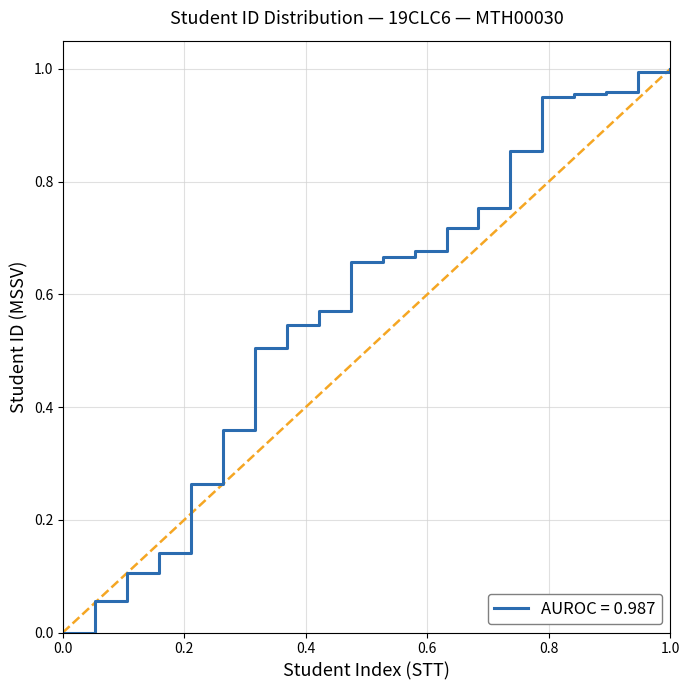

What is the average value?

0.6